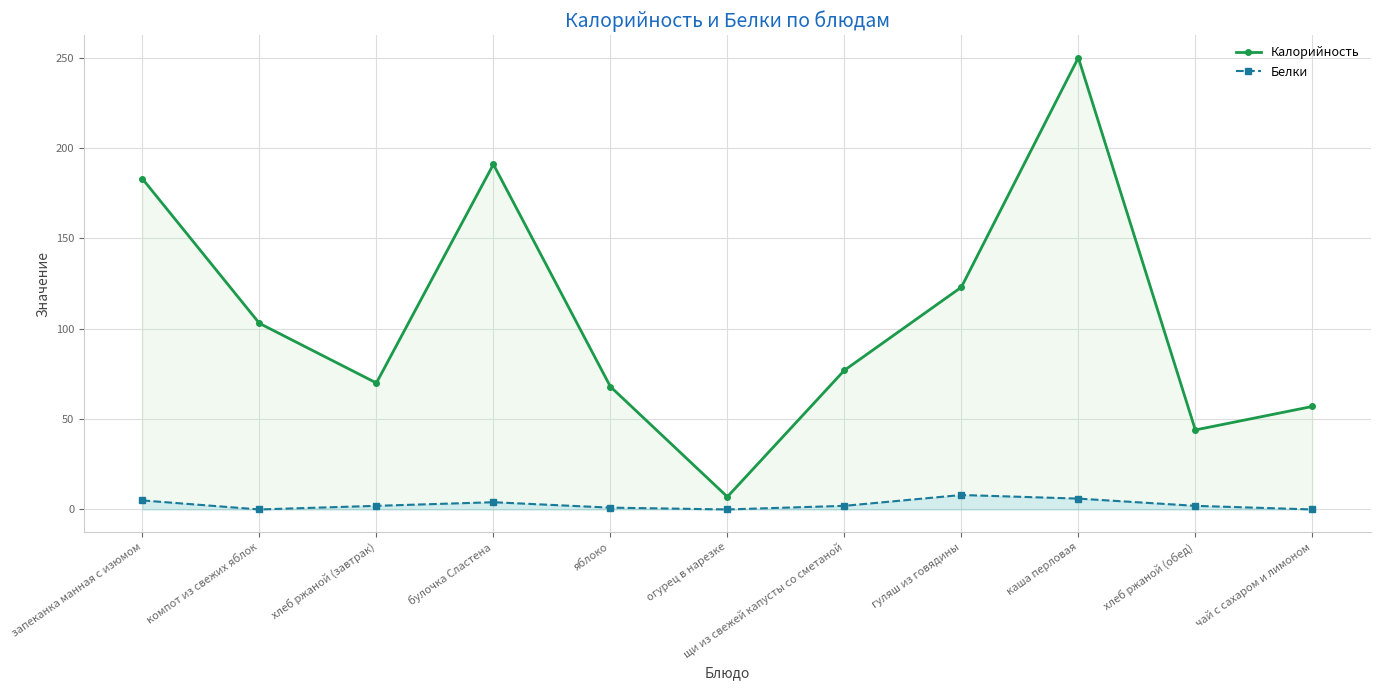

What is the label of the 9th point from the right?

хлеб ржаной (завтрак)